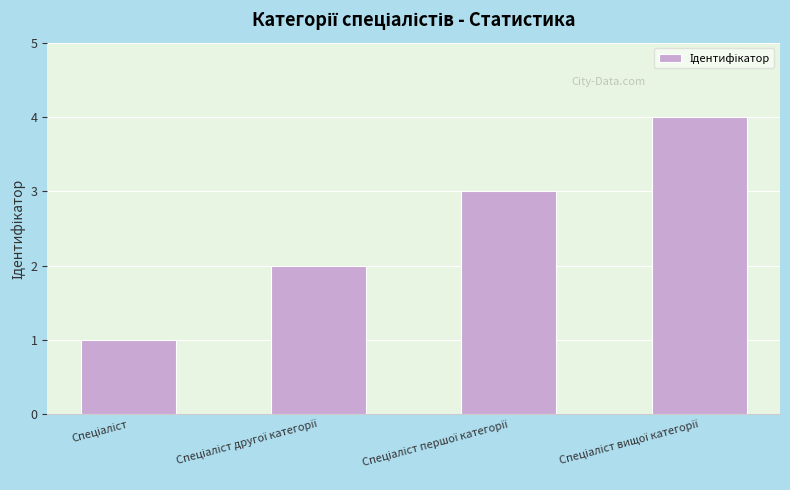

What is the maximum value shown in the chart?

4